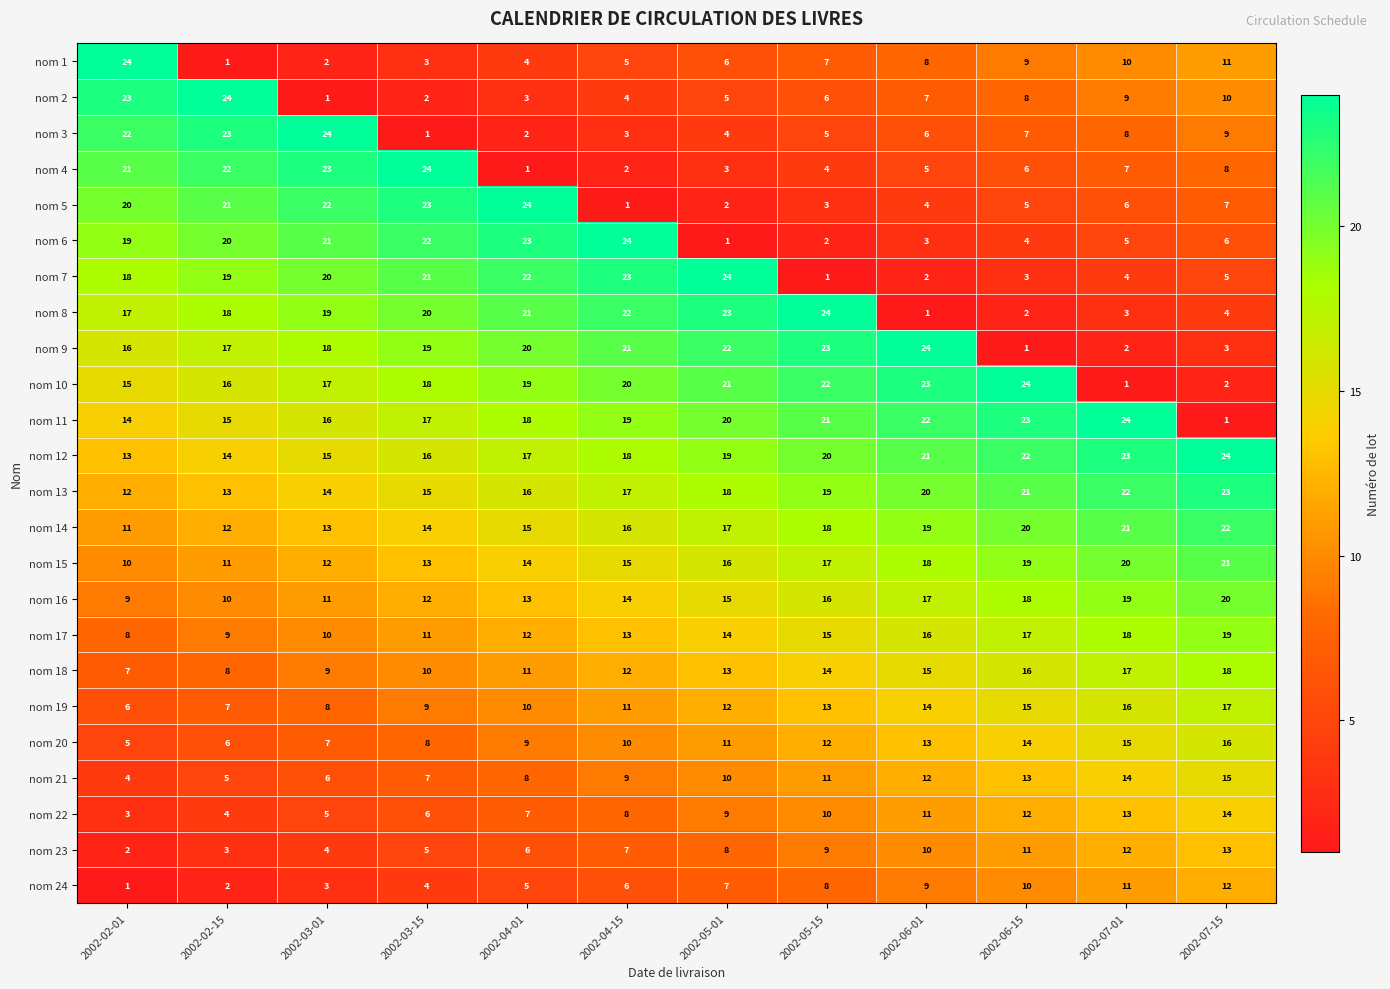

Where is nom 22 nearest to the value 8?

2002-04-15